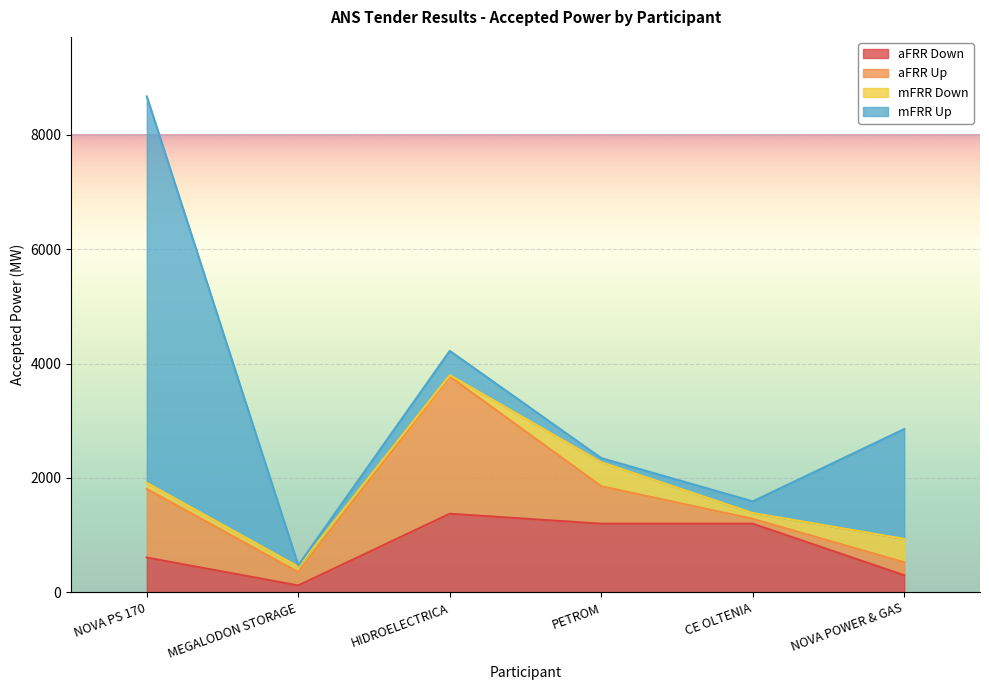

What is the difference between the maximum and minimum values in the mFRR Up series?

6733